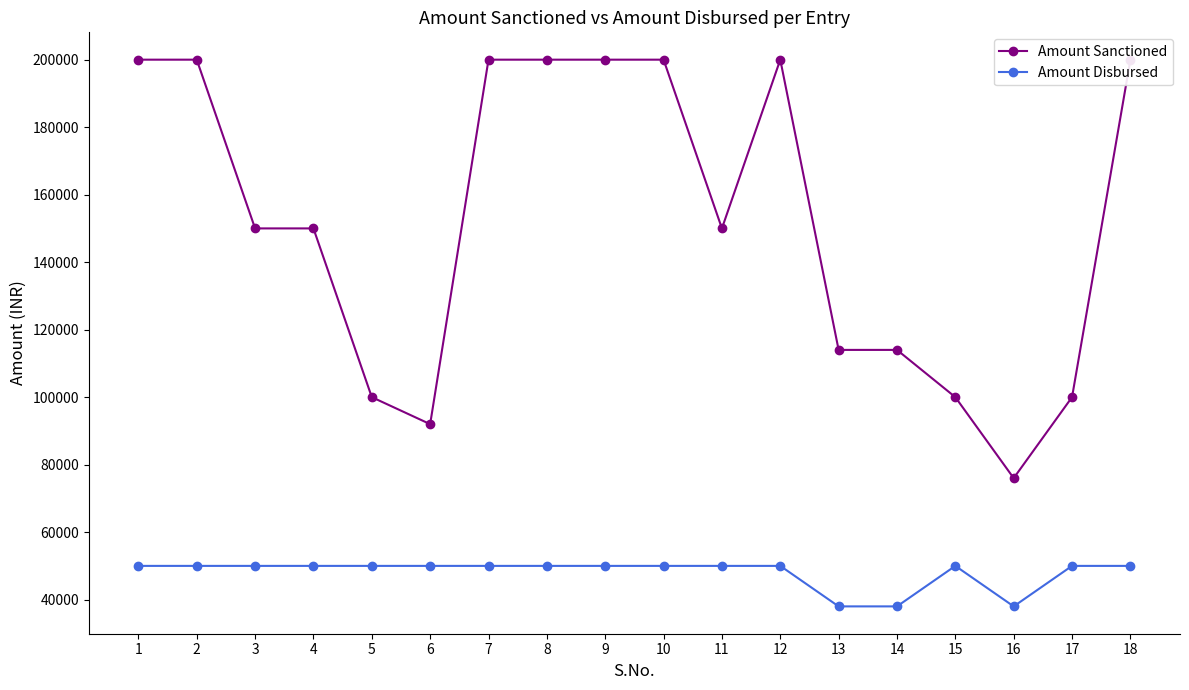

Rank the series by their maximum value, from highest to lowest.

Amount Sanctioned, Amount Disbursed